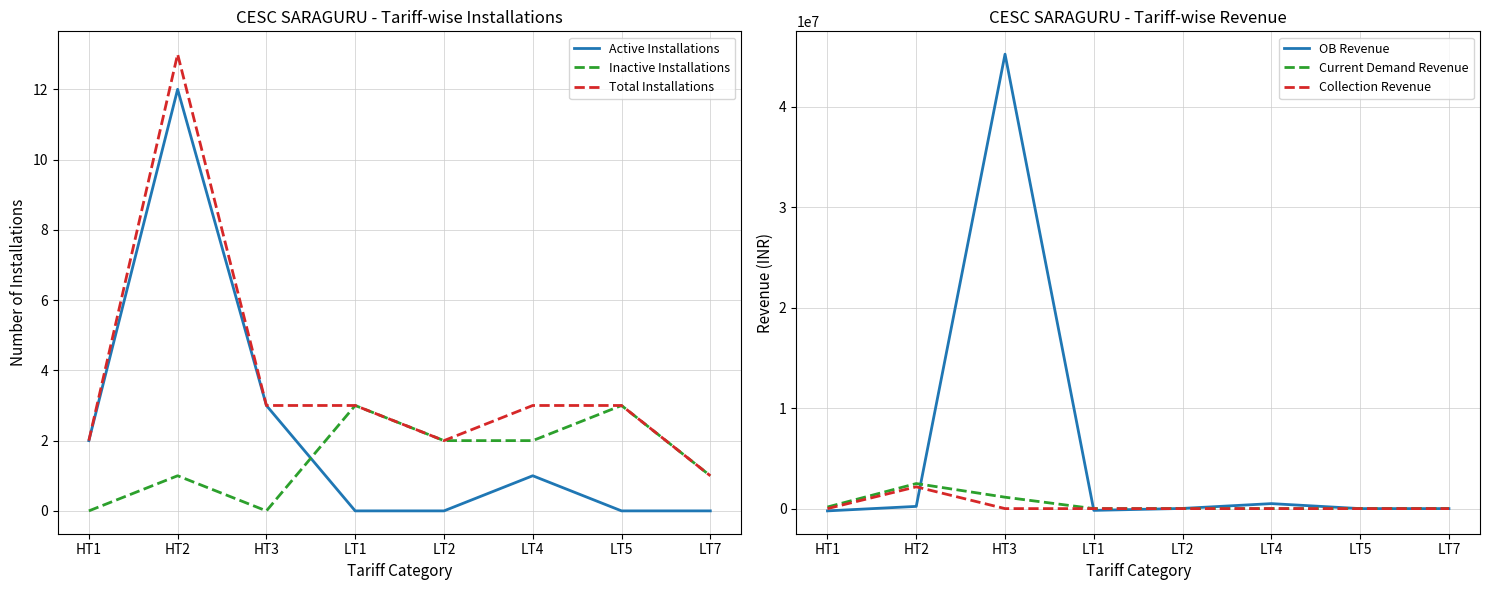

How many intersections are there between Current Demand Revenue and Inactive Installations?

1